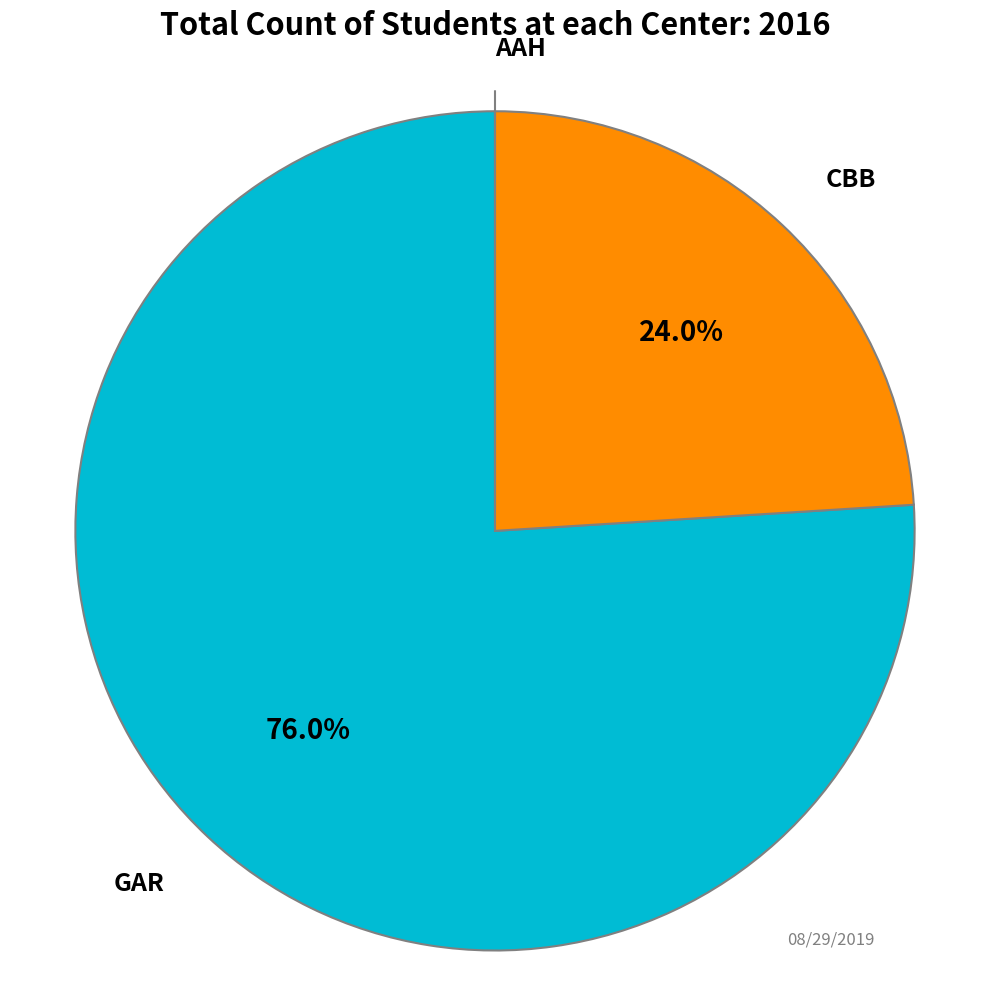

Which slice is the largest?

GAR